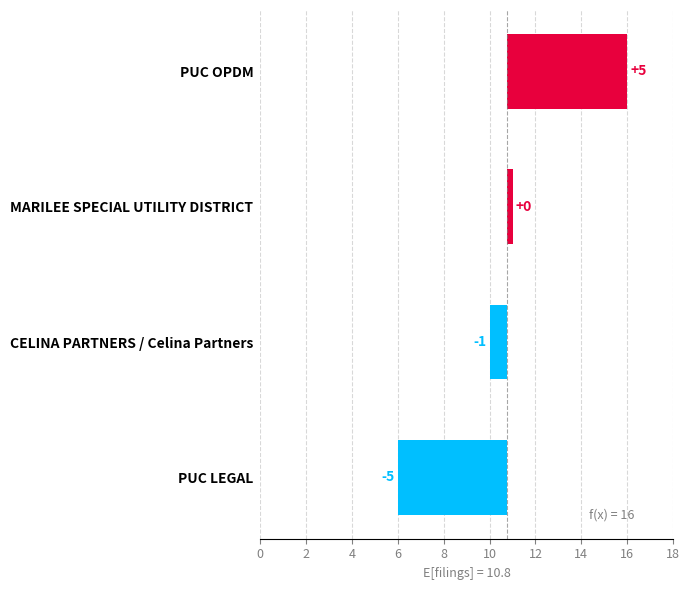

The value at PUC LEGAL is -6.2. True or false?

False